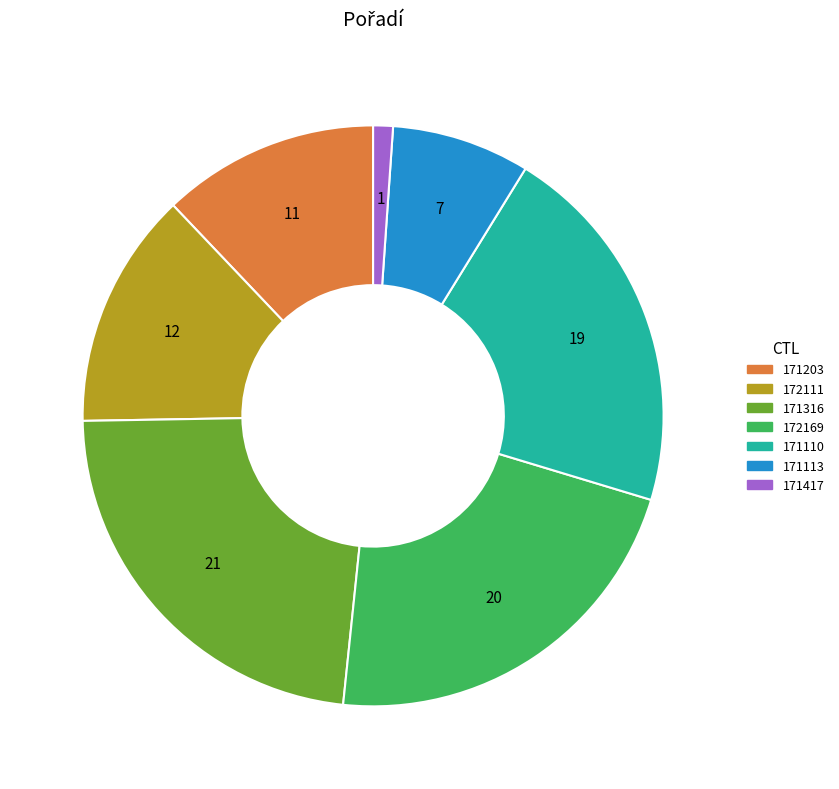

Is there a majority slice in this chart?

No